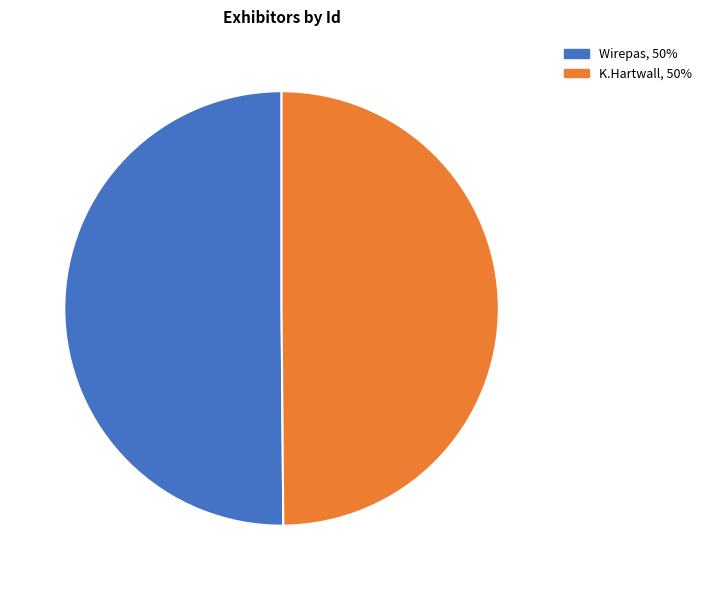

True or false: Wirepas accounts for 50% of the total.

True